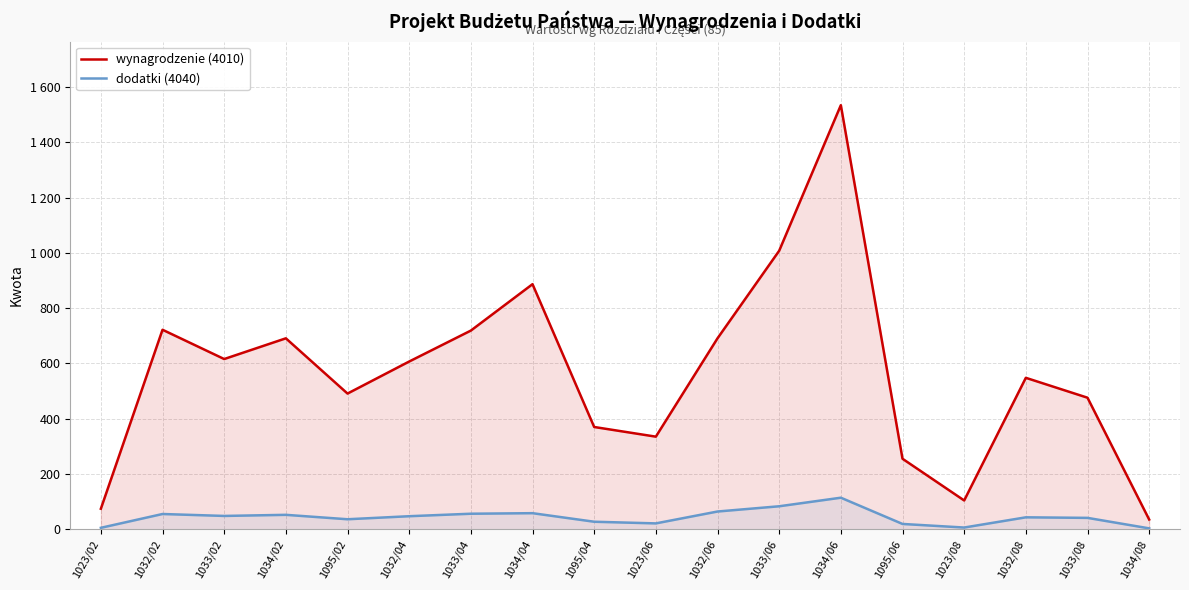

What is the value of the wynagrodzenie (4010) point at the 14th from the left?

255